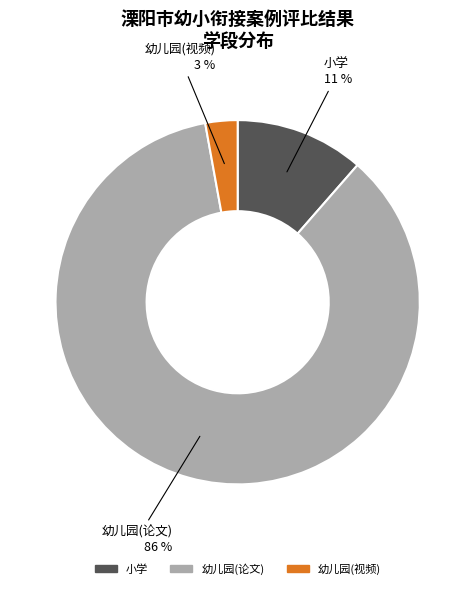

To the nearest percent, what percentage of the pie is 幼儿园(视频)?

3%